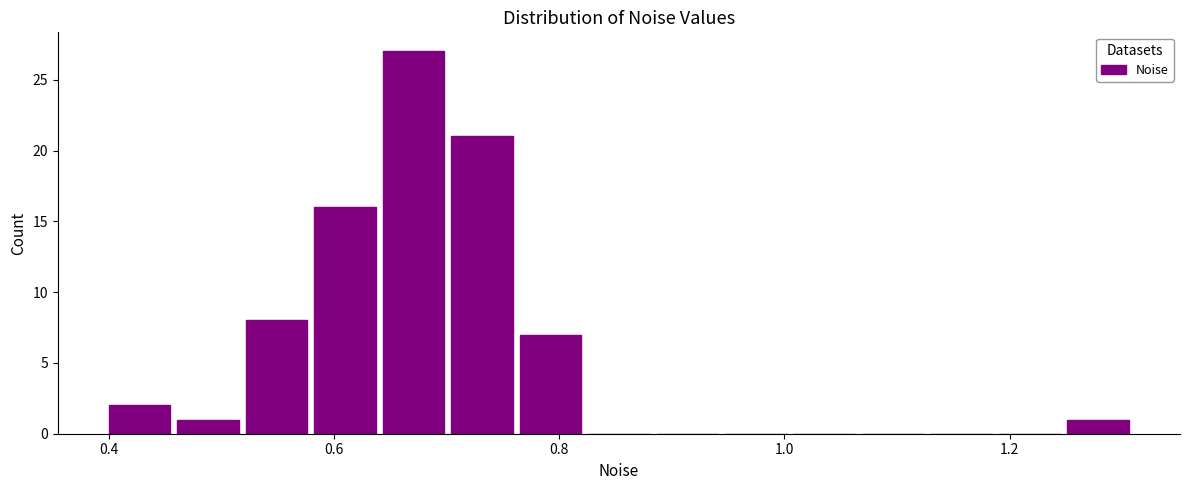

Read against the x-axis, roughly where is the centre of the tallest bar?

0.68